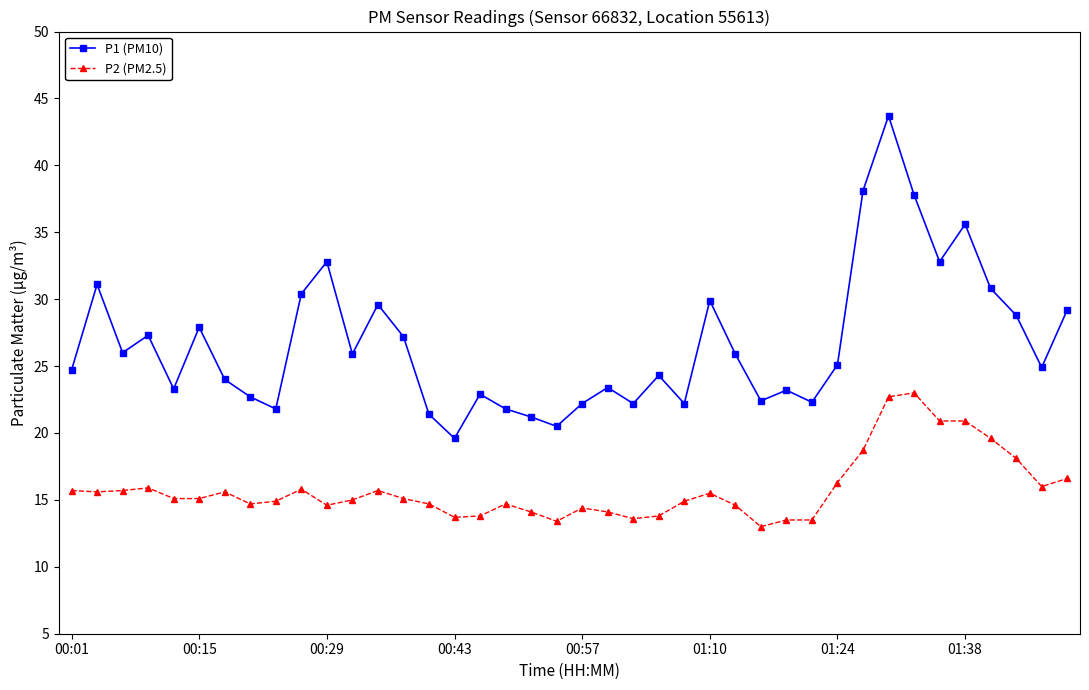

What is the difference between the second highest and minimum values in the P2 (PM2.5) series?

9.7